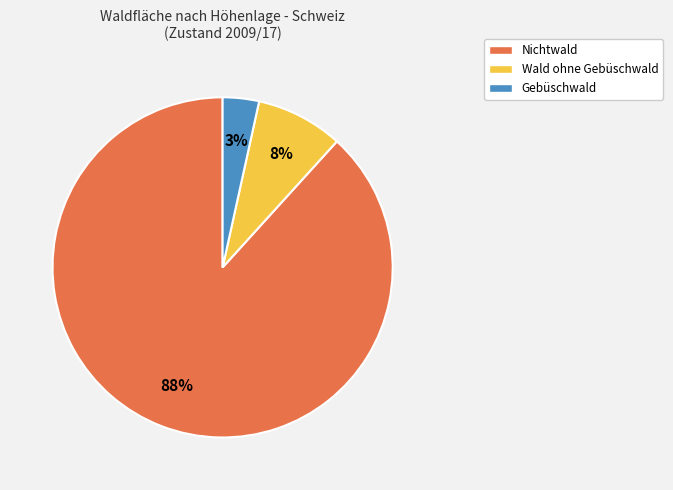

To the nearest percent, what is the average slice percentage?

33%